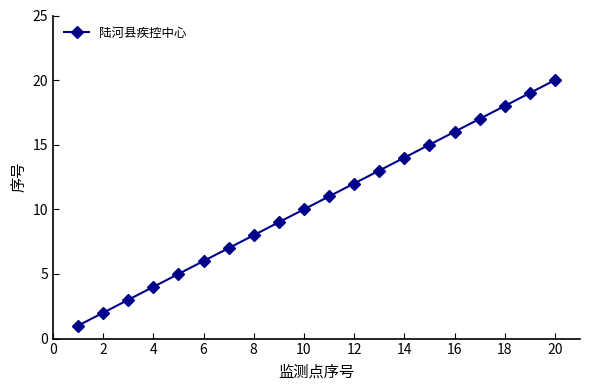

What is the difference between the maximum and minimum values?

19